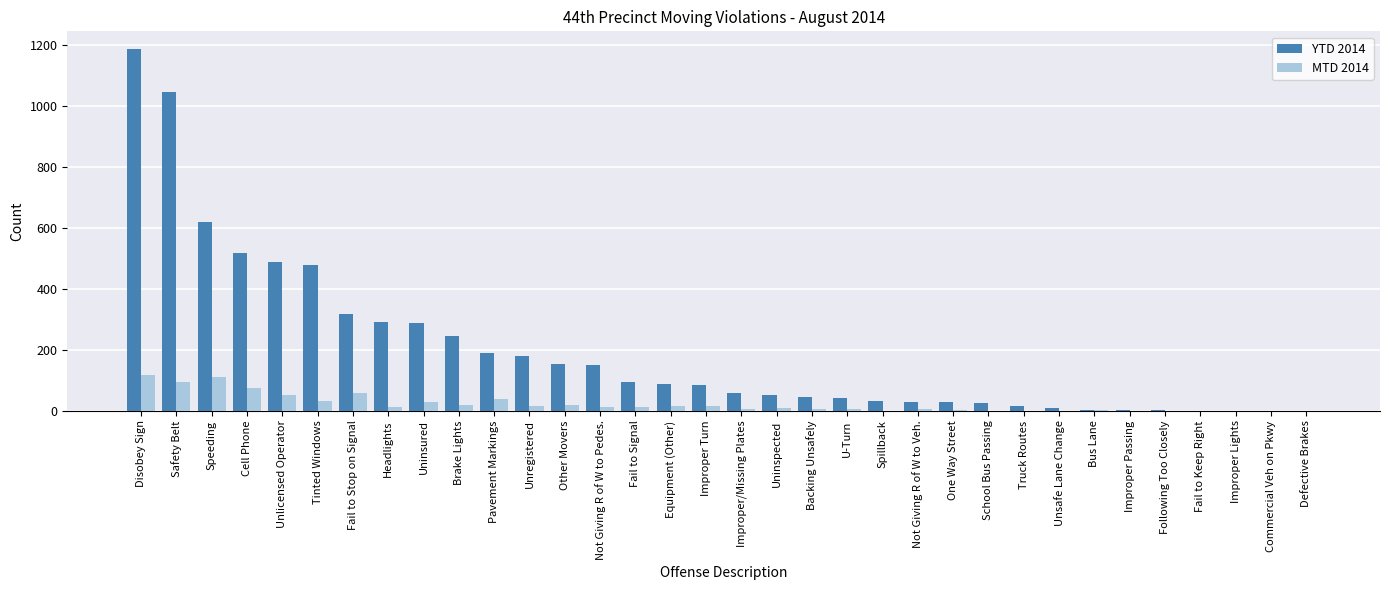

Between Disobey Sign and Spillback, which series saw the biggest shift?

YTD 2014